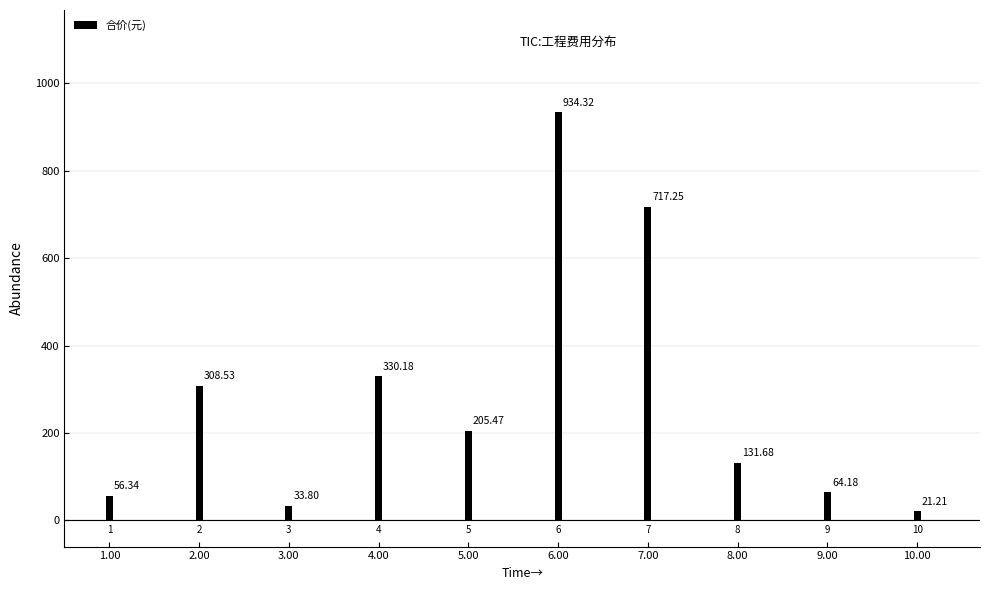

Which has a higher value, 4.00 or 3.00?

4.00